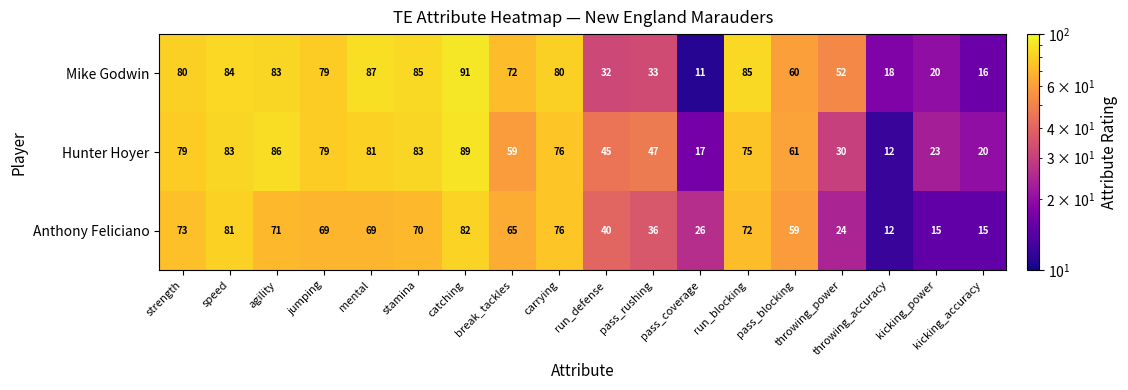

What is the minimum value shown in the chart?

11